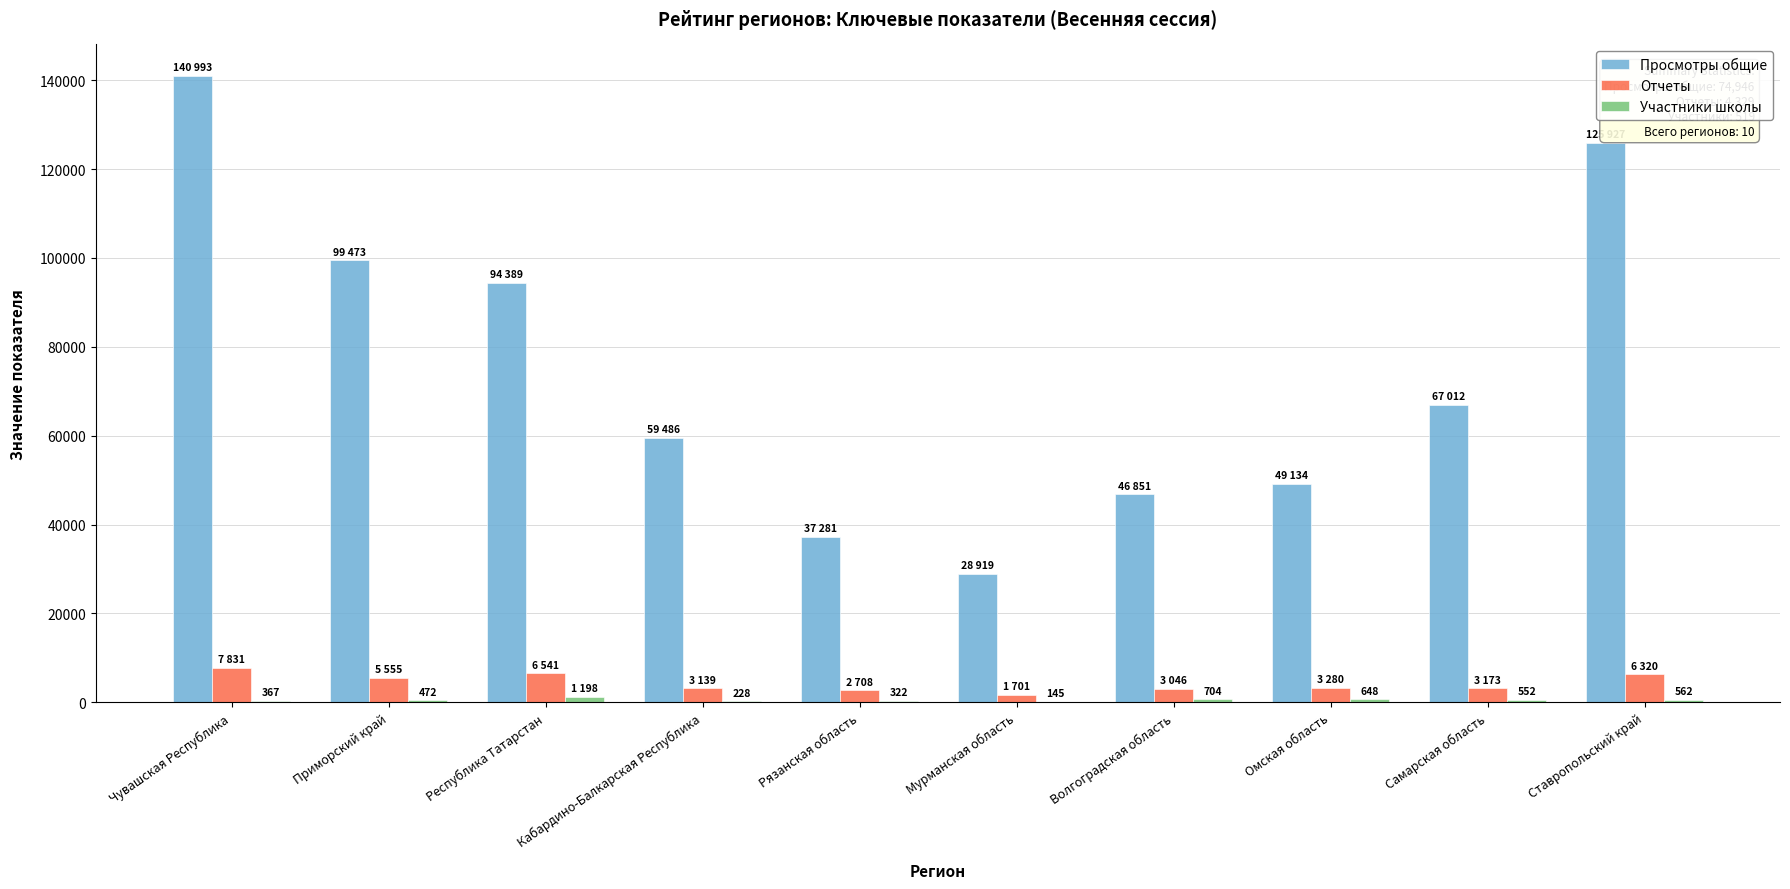

What is the sum of all Просмотры общие values?

749465